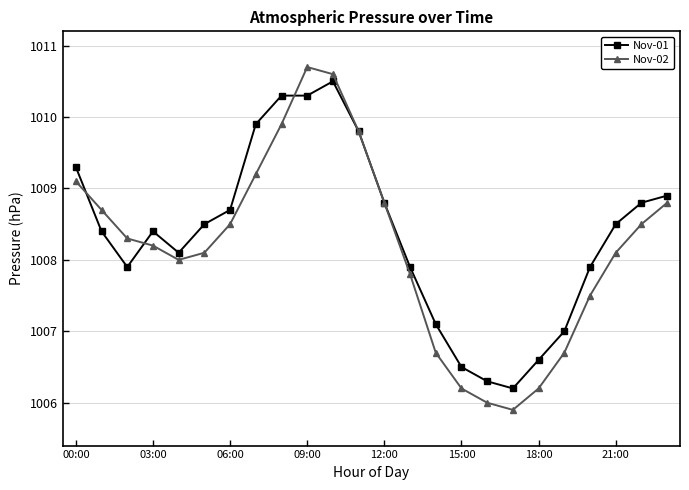

What is the greatest value displayed?

1010.7